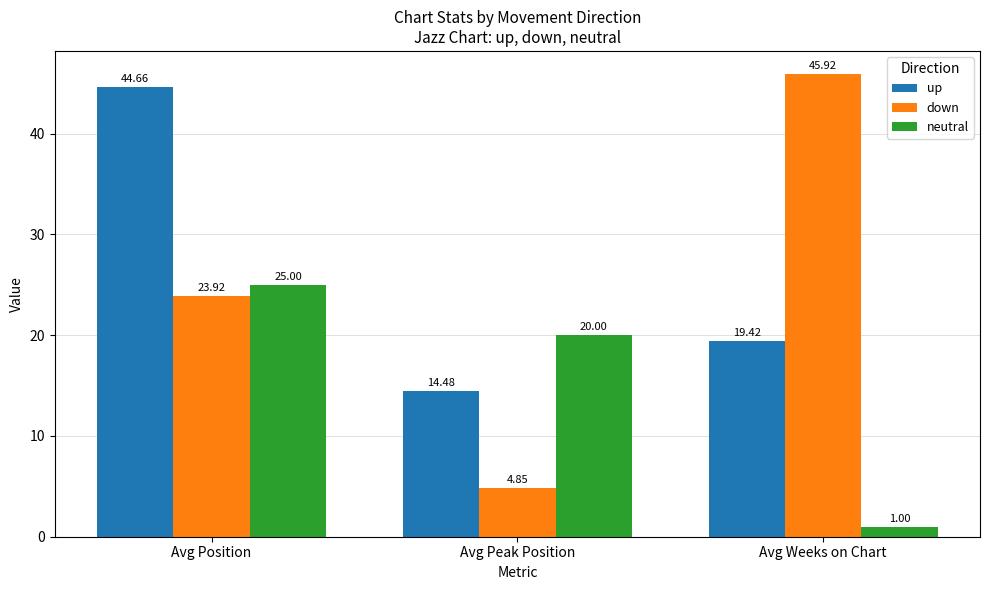

How many data points does each series have?

3